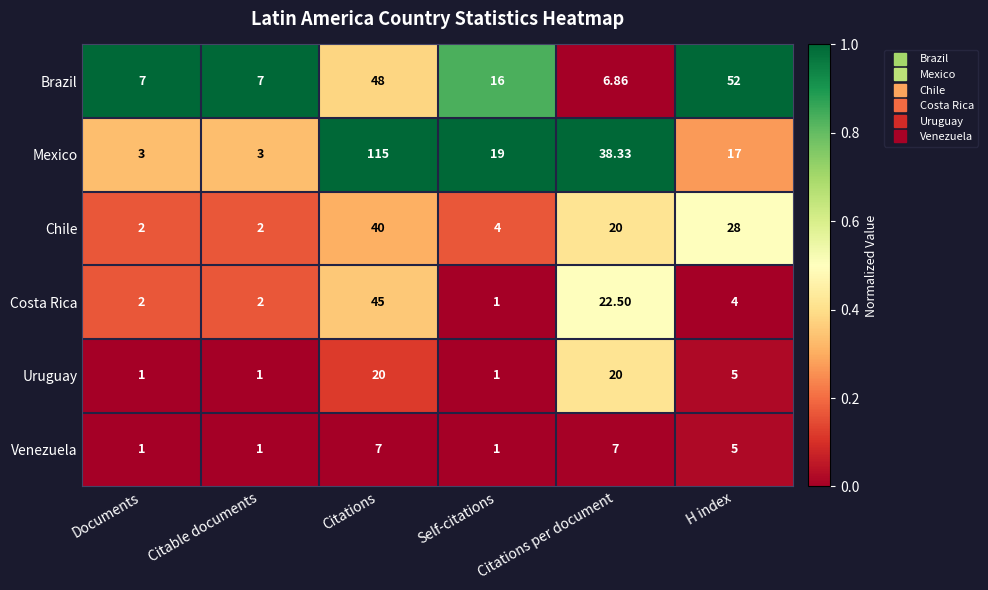

Is the value of Brazil at Citations greater than the value of Venezuela at Self-citations?

Yes